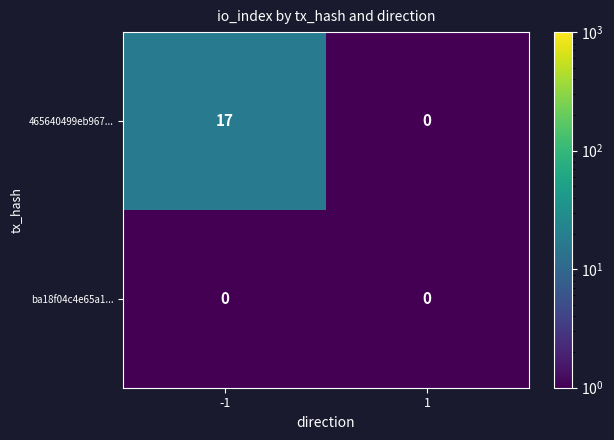

The value of ba18f04c4e65a1... at -1 is 0. True or false?

True